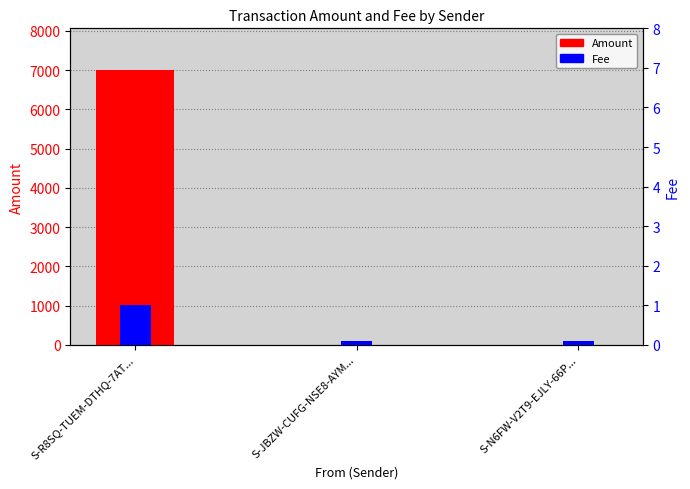

What is the smallest value displayed?

0.1